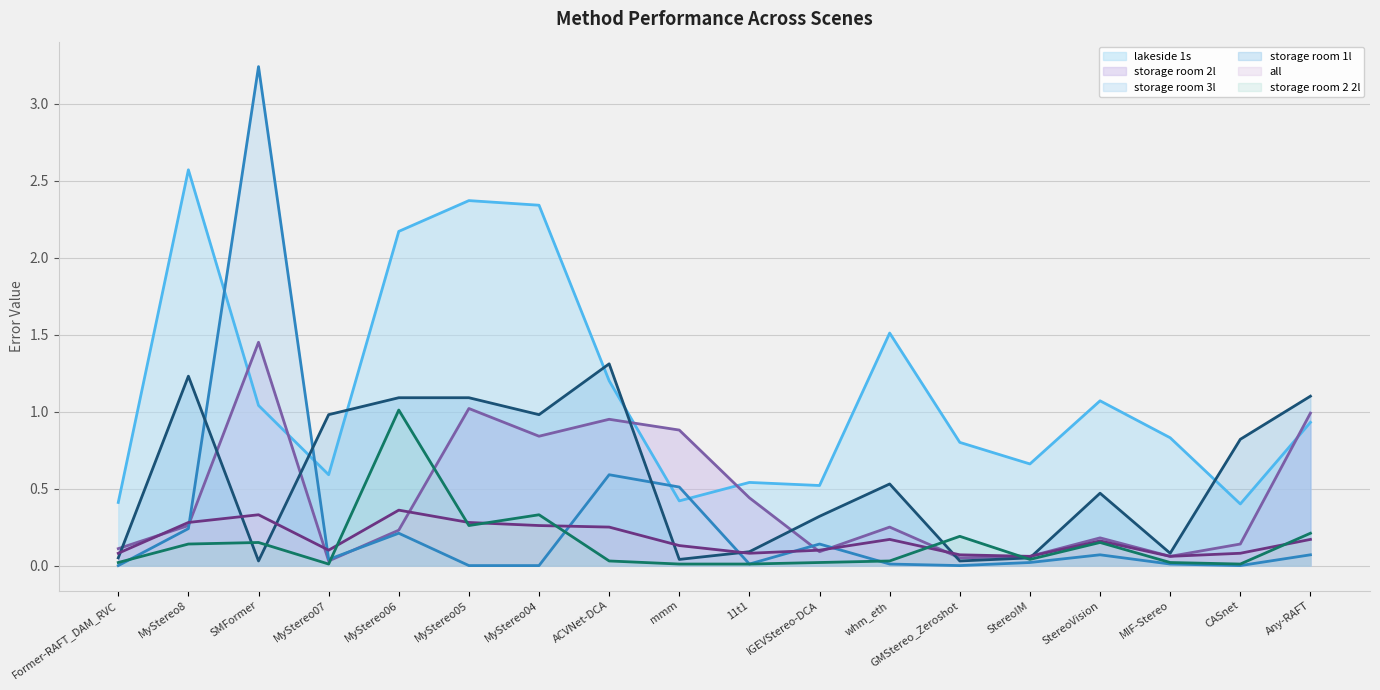

How many categories are shown in the chart?

18